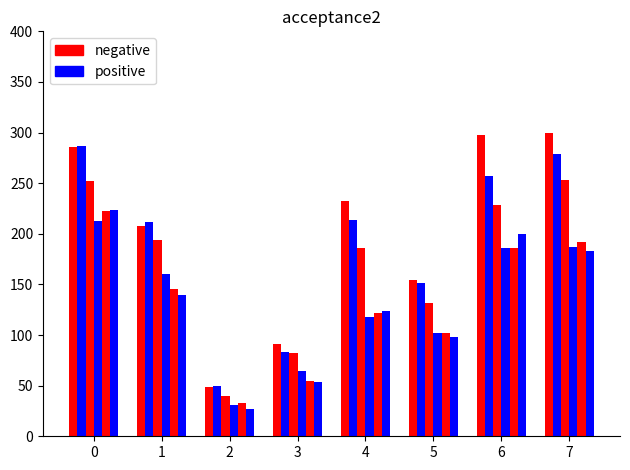

Which series changed the most between 0 and 3?

positive